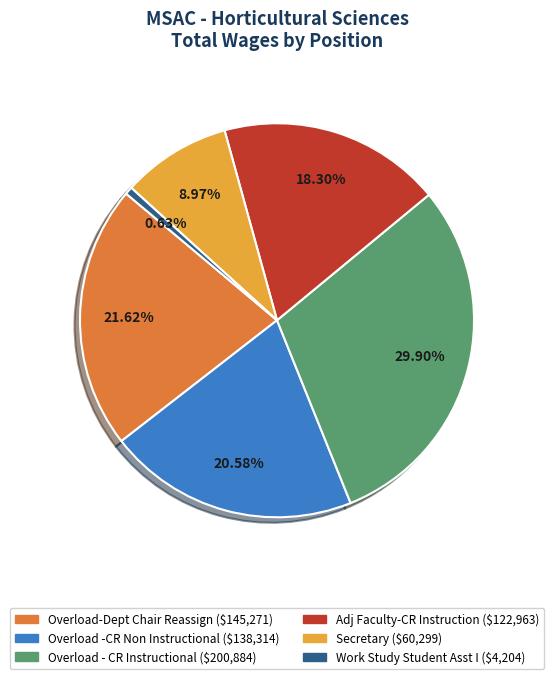

What percentage is the Secretary slice, to the nearest percent?

9%